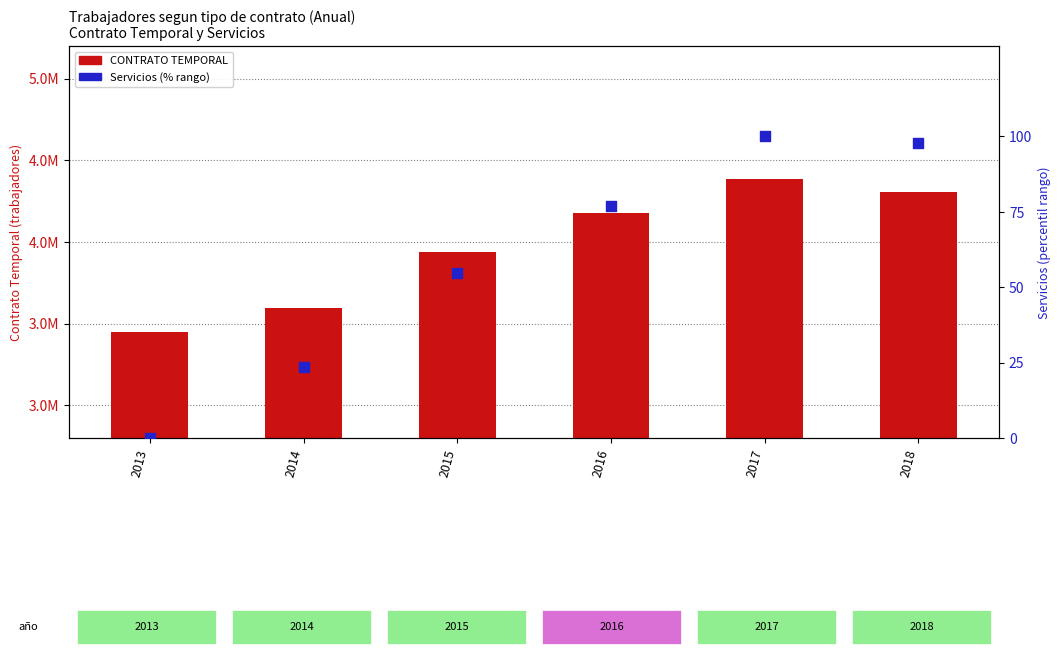

Which series reaches the maximum Y coordinate?

CONTRATO TEMPORAL